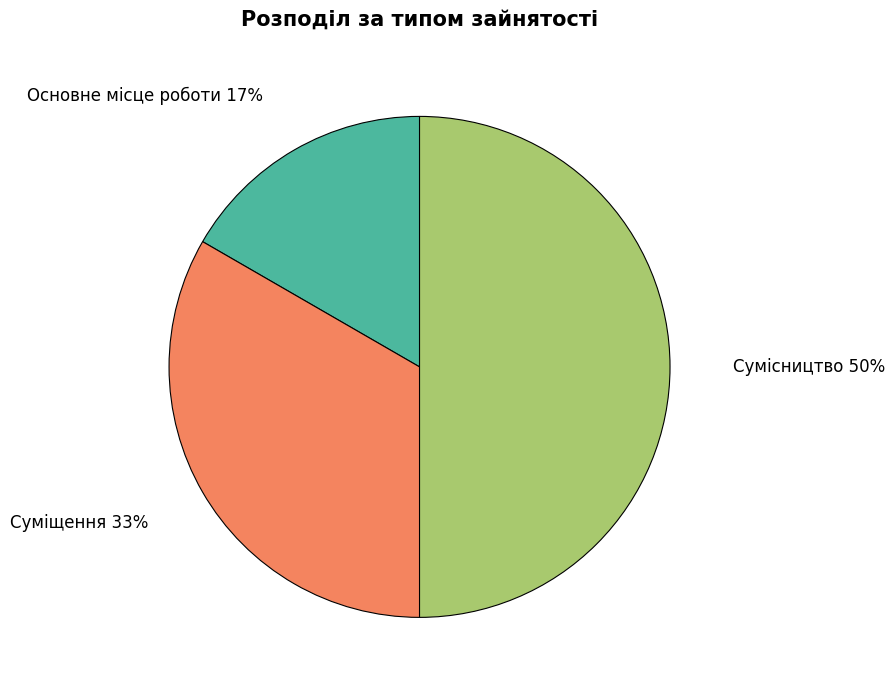

To the nearest percent, what is the difference between the largest and smallest slice percentages?

33%